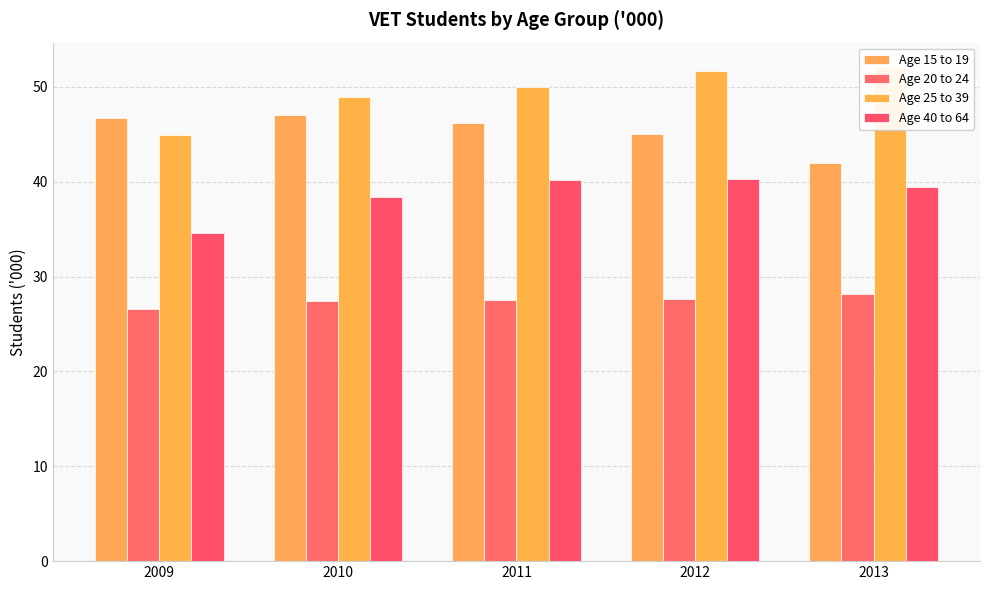

How many values in the Age 20 to 24 series are below 27?

1